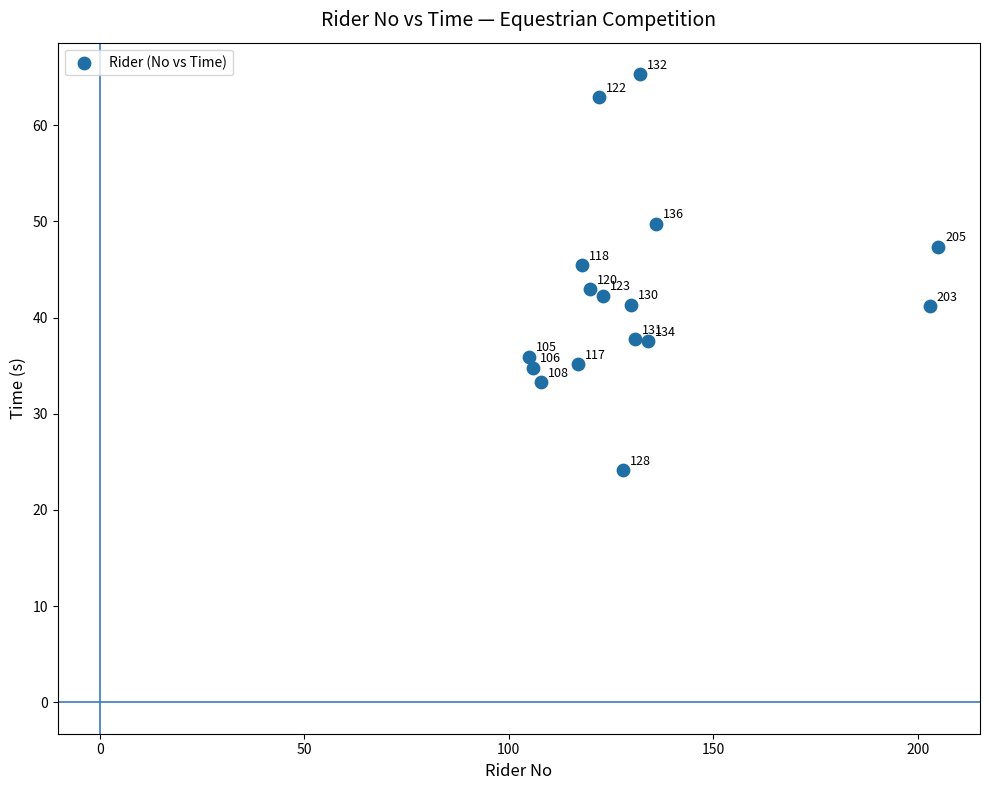

What Y value in the scatter plot is closest to 44?

43.0